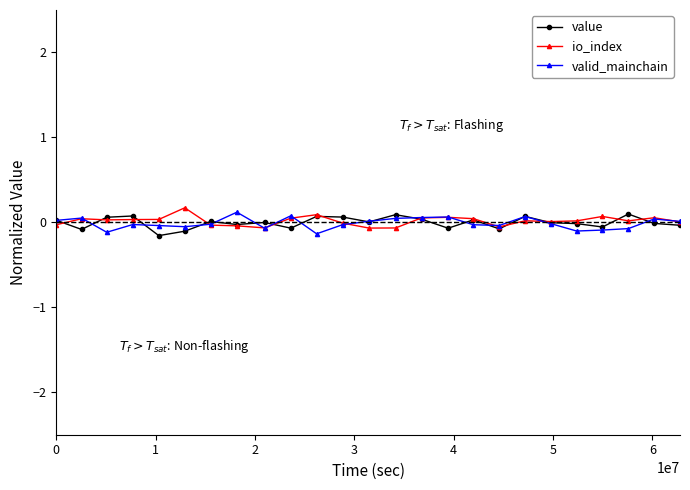

True or false: valid_mainchain has more than 2 points higher than both neighbors.

True